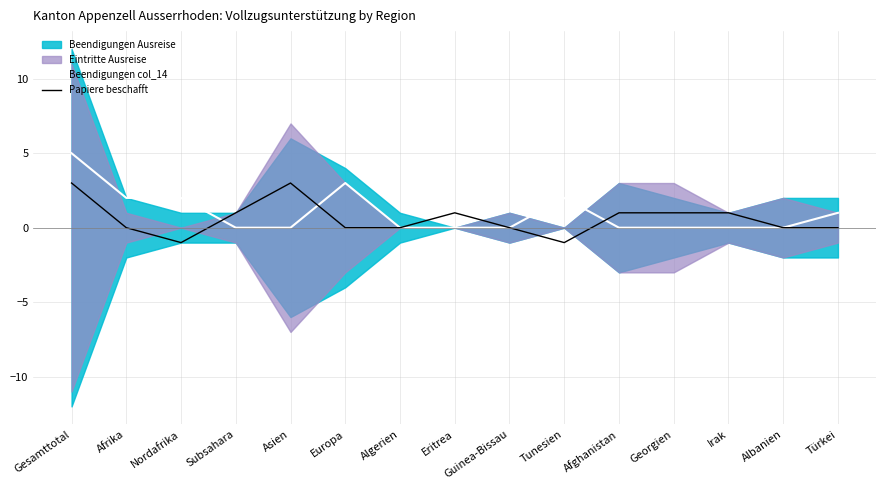

How many interior local peaks does the Beendigungen col_14 series have?

2